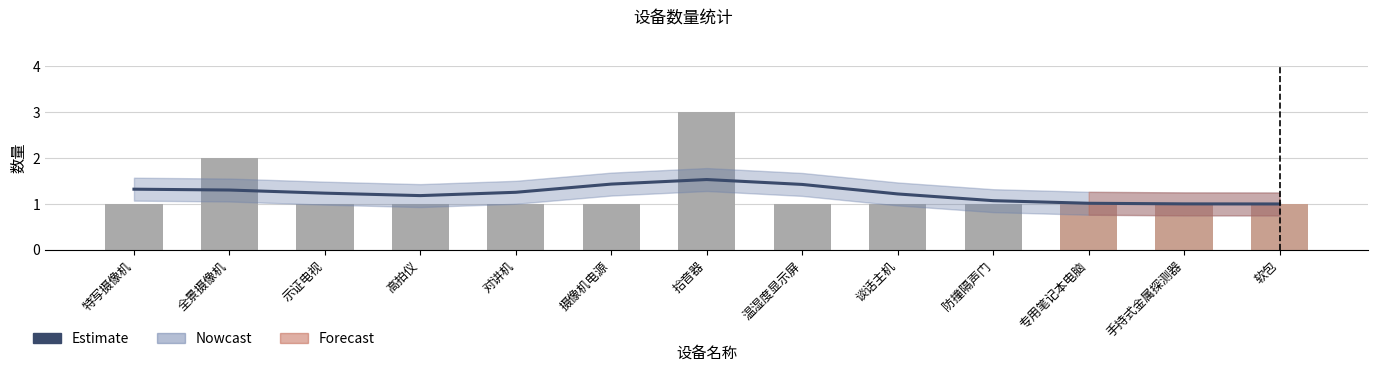

What is the sum of the Estimate values at 软包 and 摄像机电源?

2.4